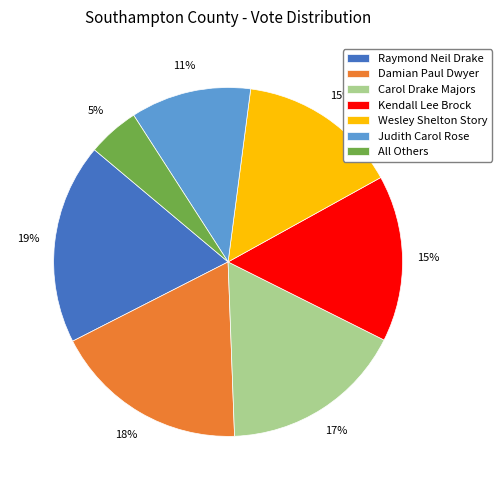

How many slices are in this pie chart?

7